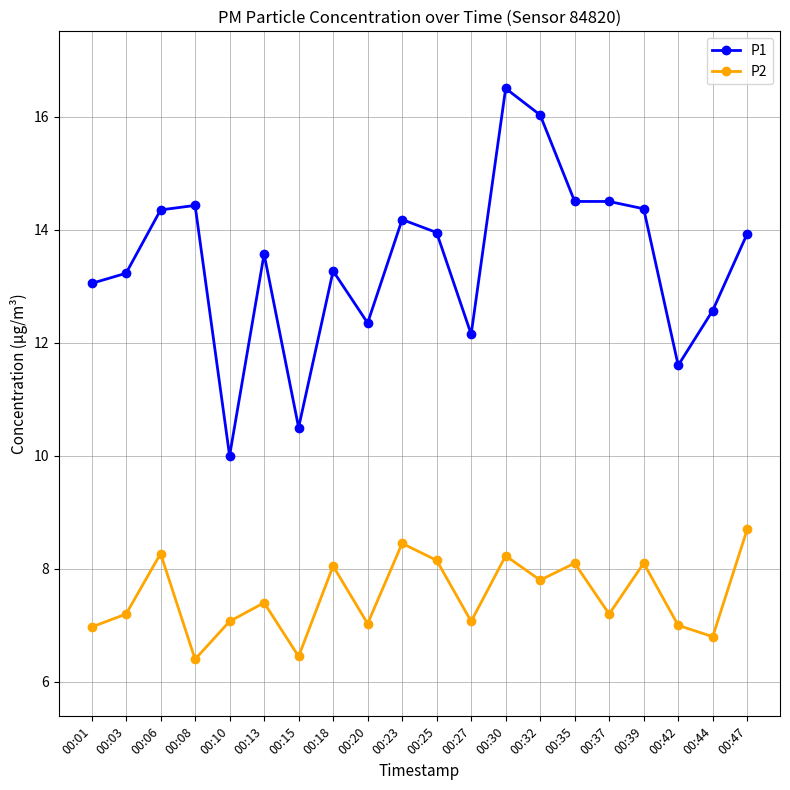

How many lines are shown in the chart?

2